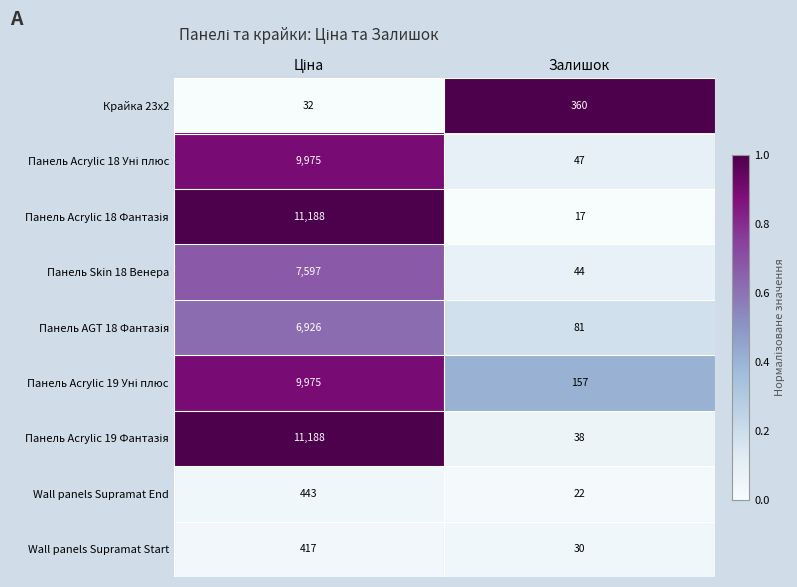

Which category has the lowest value across all series?

Залишок